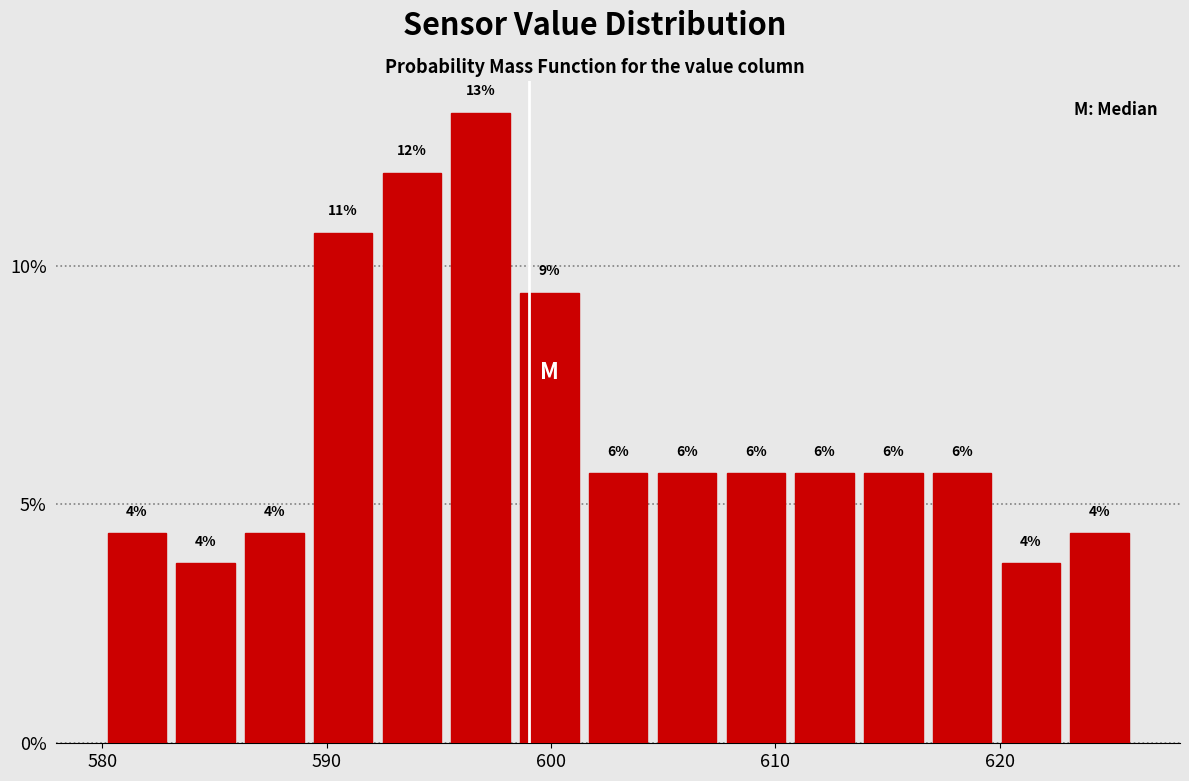

Around what value on the x-axis is the tallest bar? Give the approximate position of its centre, as read against the axis.

597